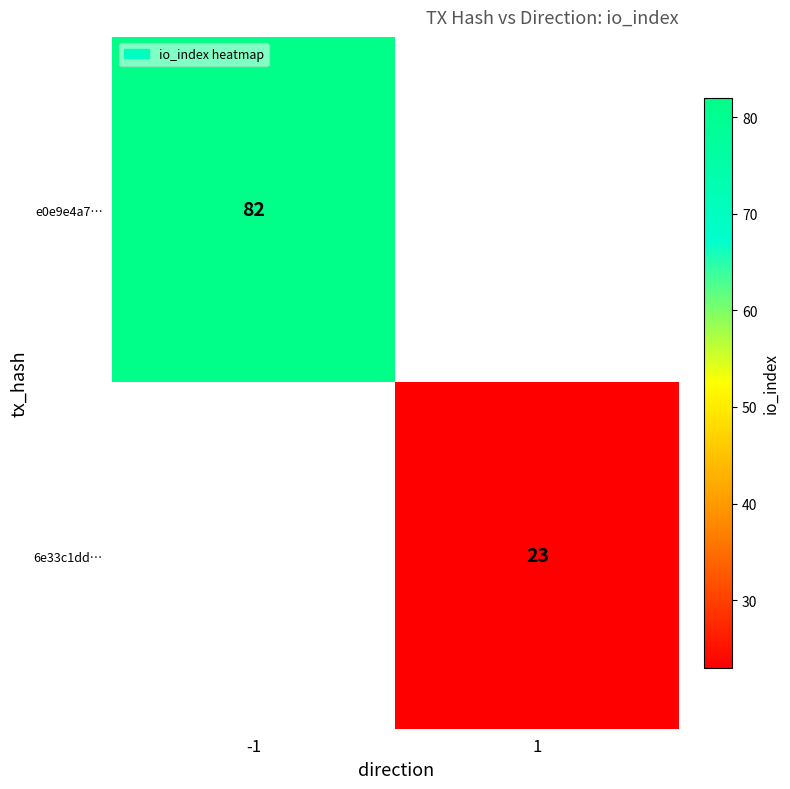

The 6e33c1dd… series shows 14.4 at 1. True or false?

False